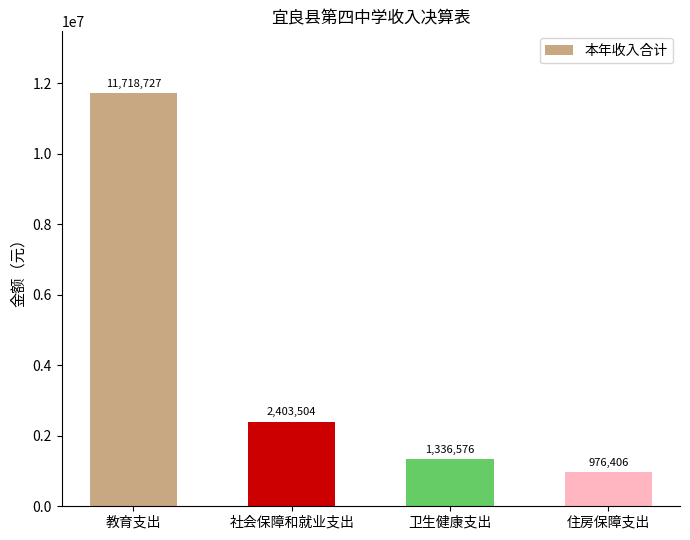

At which label is the value closest to 6347566?

社会保障和就业支出